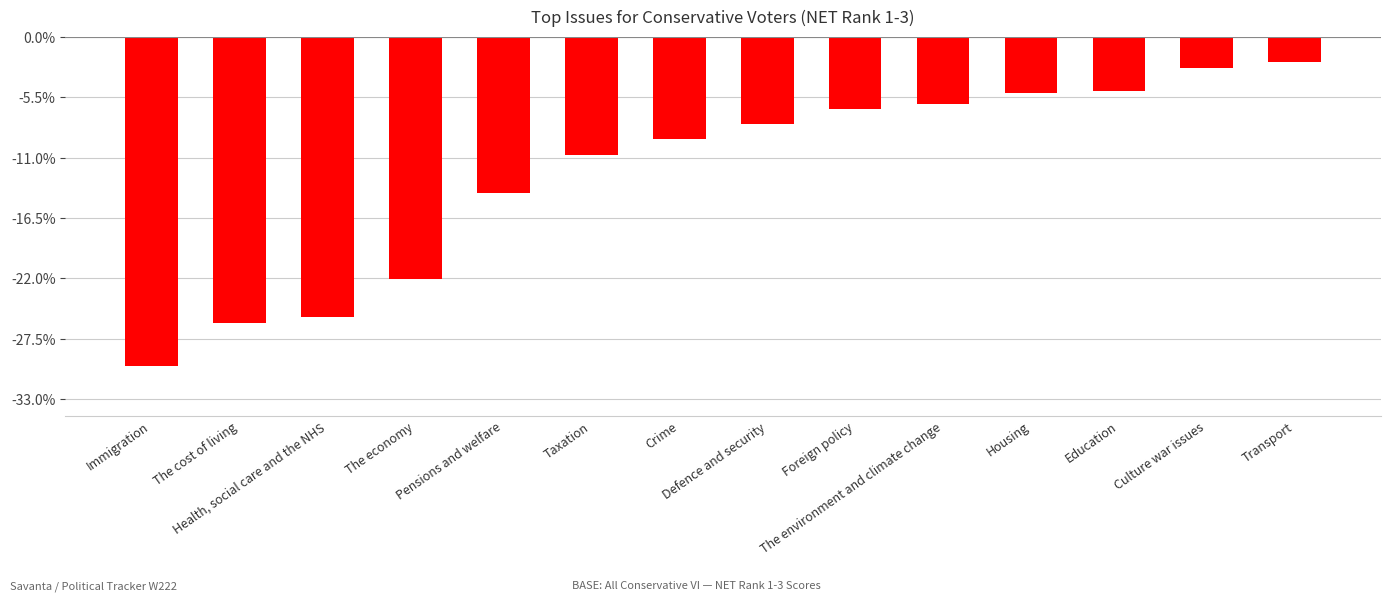

What is the difference between the second highest and second lowest values?

140